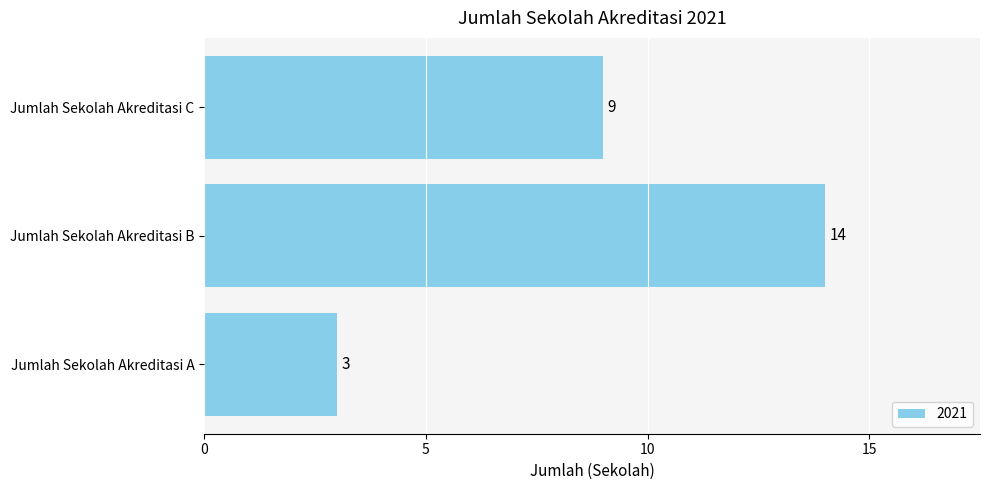

What is the sum of the values at Jumlah Sekolah Akreditasi B and Jumlah Sekolah Akreditasi A?

17